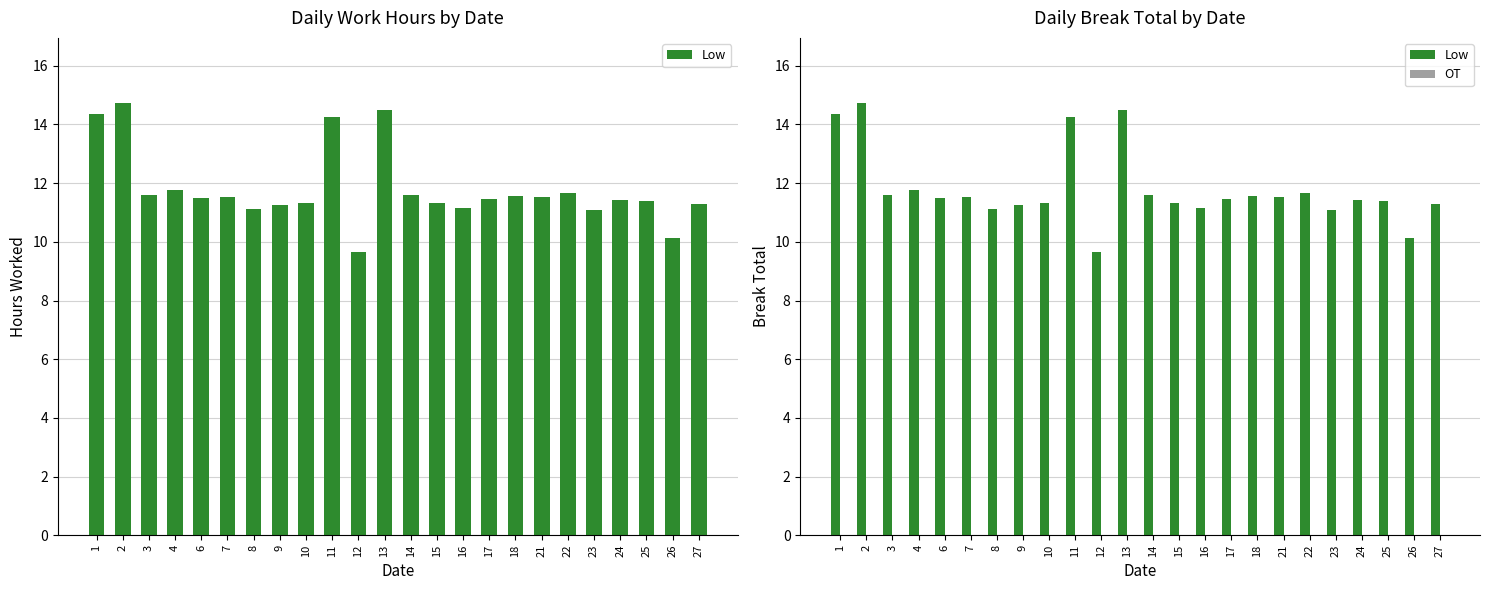

Which series has the largest range (max minus min)?

Low